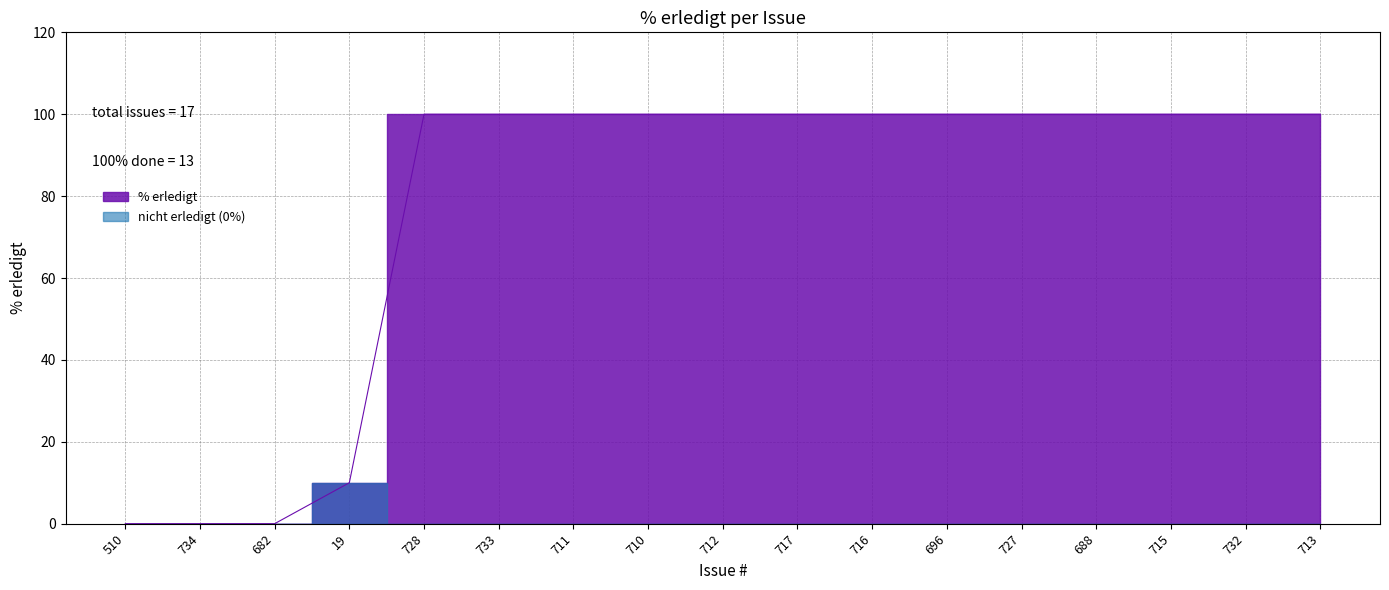

True or false: the data shows 100 at 688.

True